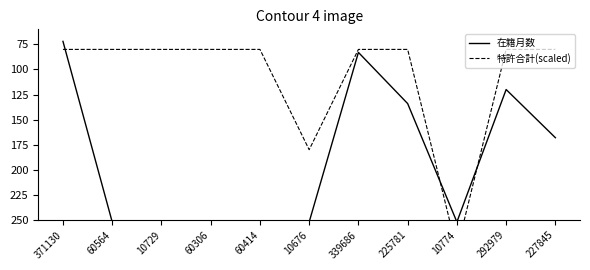

Reading left to right, extract all data points from this chart.

在籍月数: 72	252	252	252	252	252	83	134	252	120	168
特許合計(scaled): 80	80	80	80	80	180	80	80	280	80	80